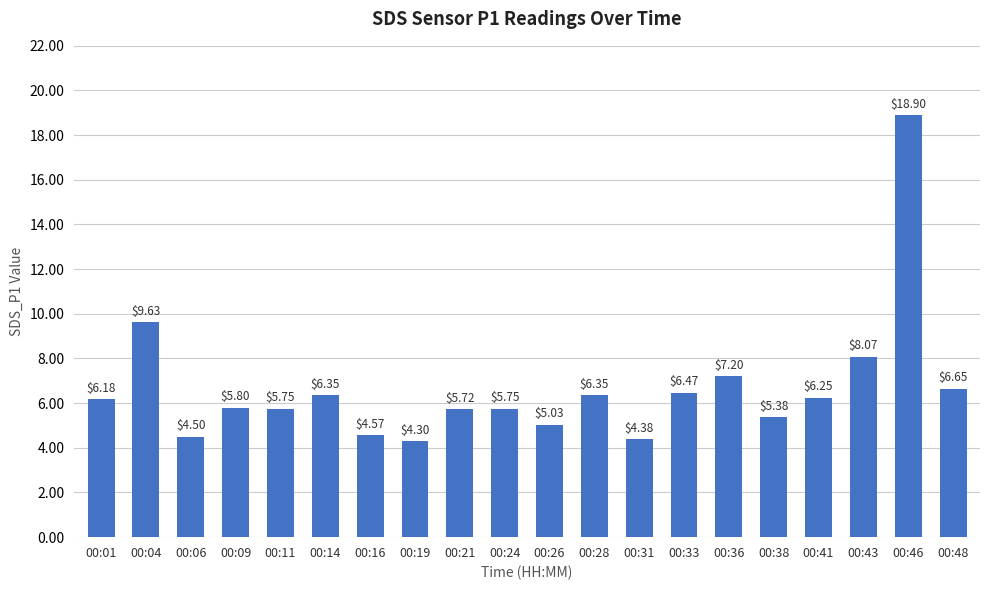

Which has a higher value, 00:31 or 00:24?

00:24